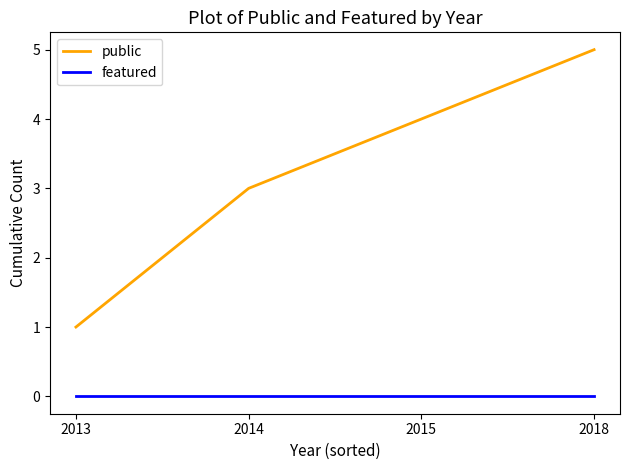

What is the average value of the public series?

3